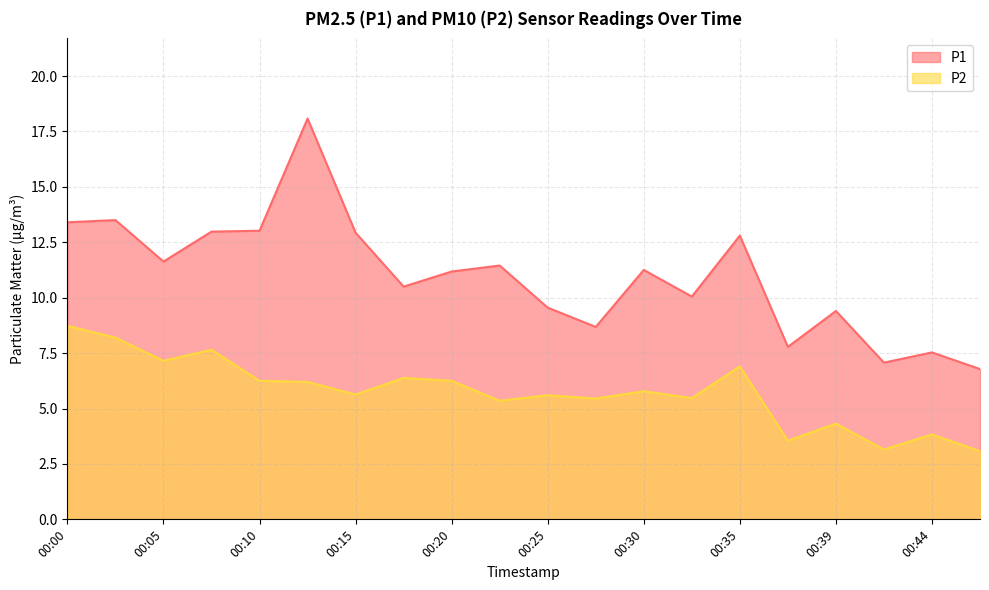

True or false: P2 and P1 intersect in this chart.

False